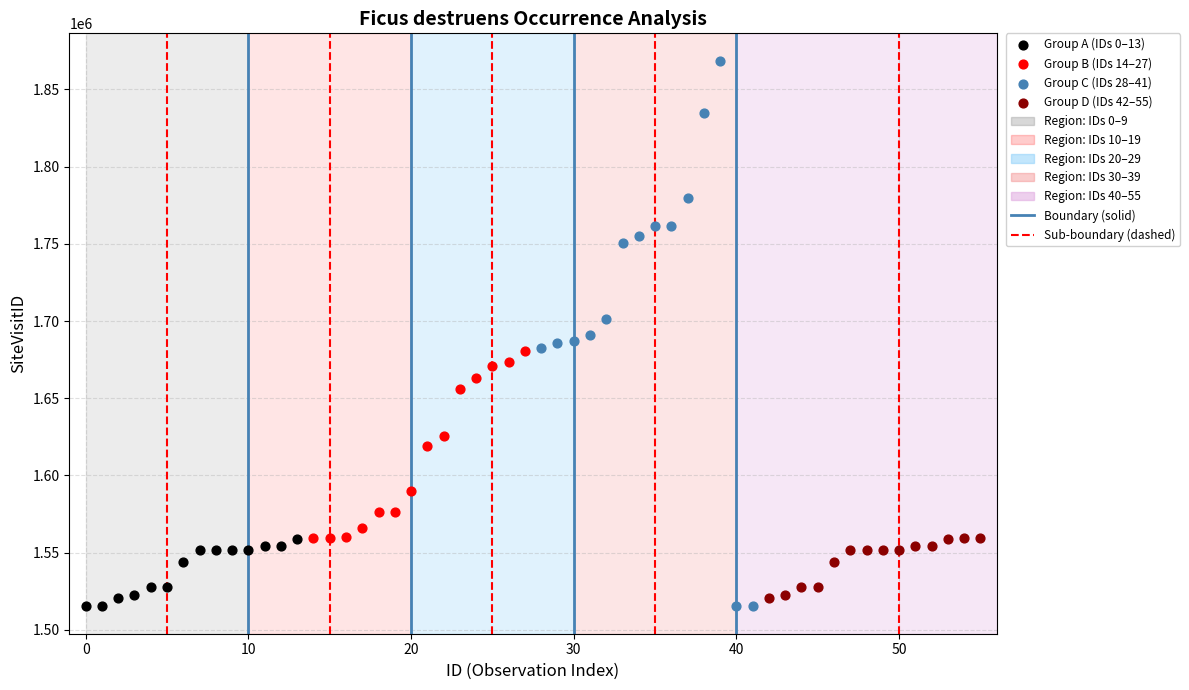

Which series reaches the maximum Y coordinate?

Group C (IDs 28–41)